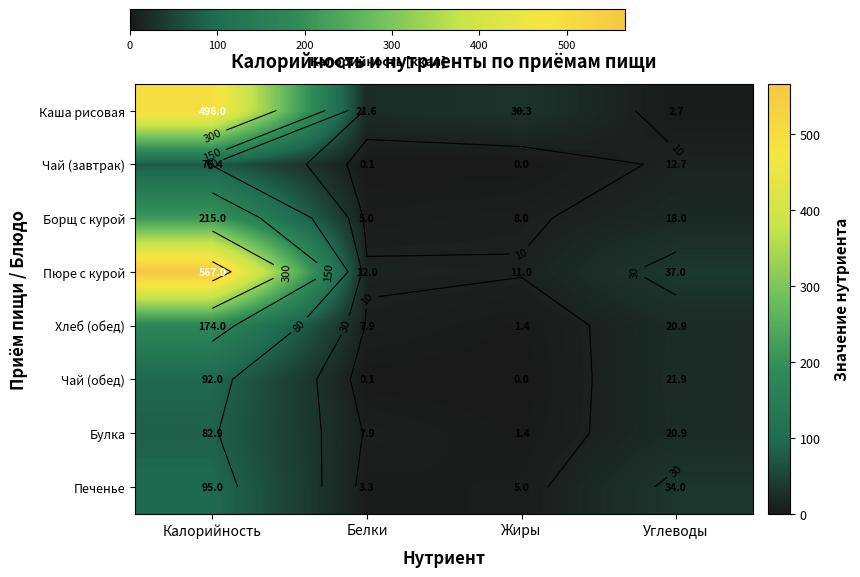

What is the sum of the Булка values at Жиры and Калорийность?

84.3